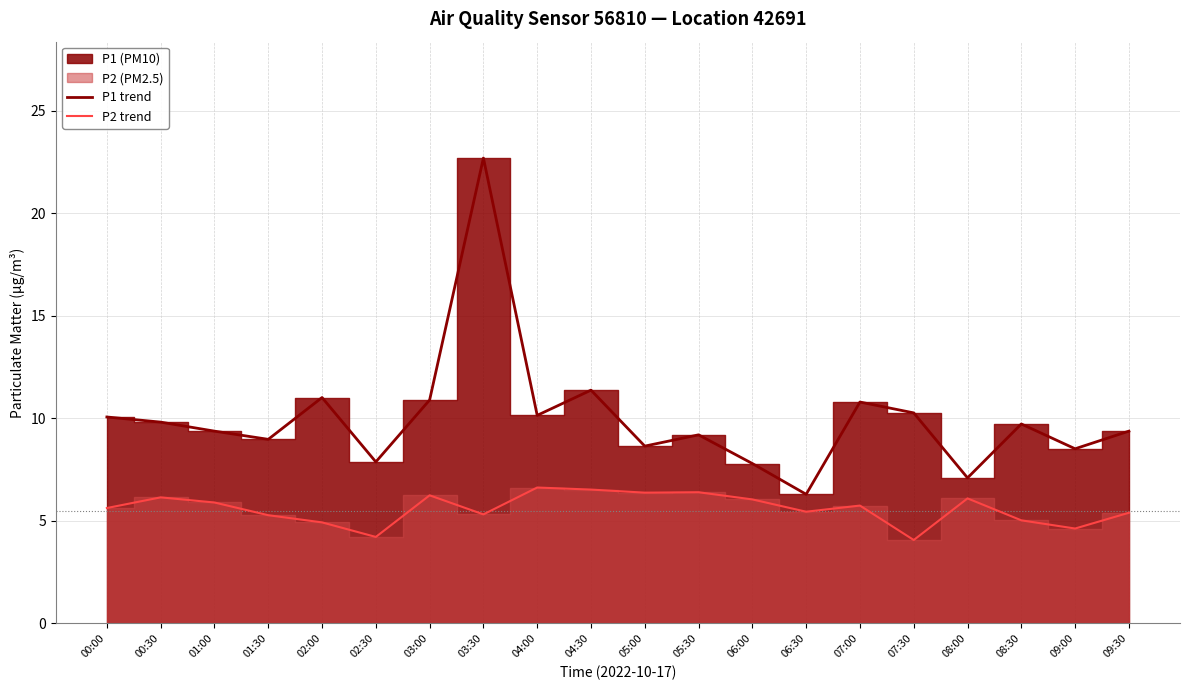

What is the difference between the maximum and minimum values in the P2 trend series?

2.6